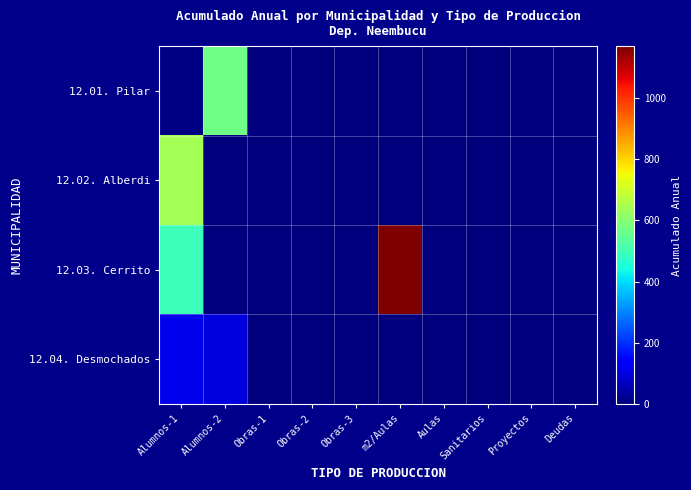

List the series in order of their peak value, highest first.

12.03. Cerrito, 12.02. Alberdi, 12.01. Pilar, 12.04. Desmochados